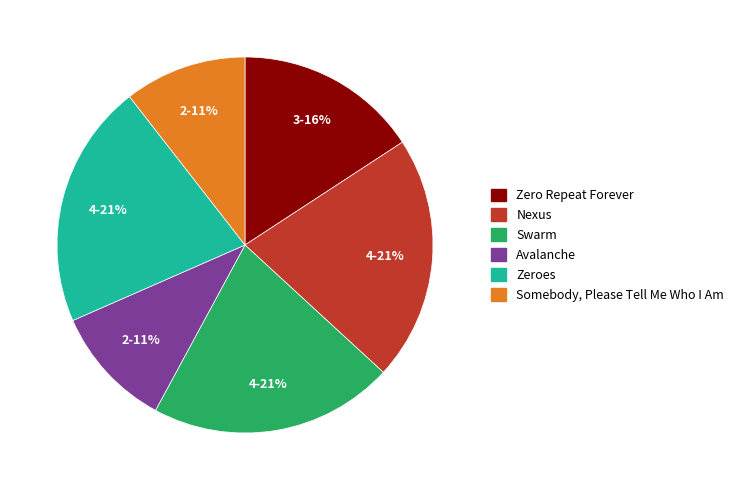

Approximately how many times larger is the value at Nexus compared to Zero Repeat Forever?

1.3